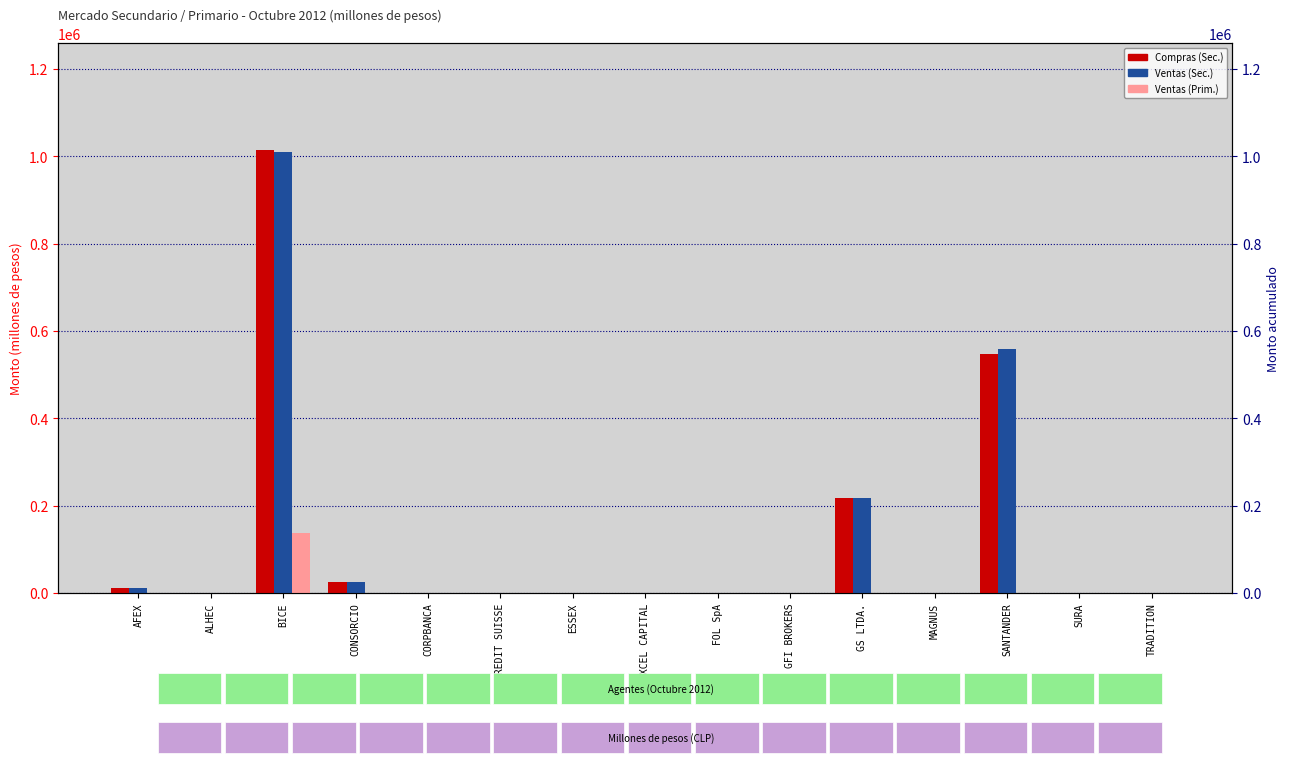

What is the sum of all Compras (Sec.) values?

1813499.8